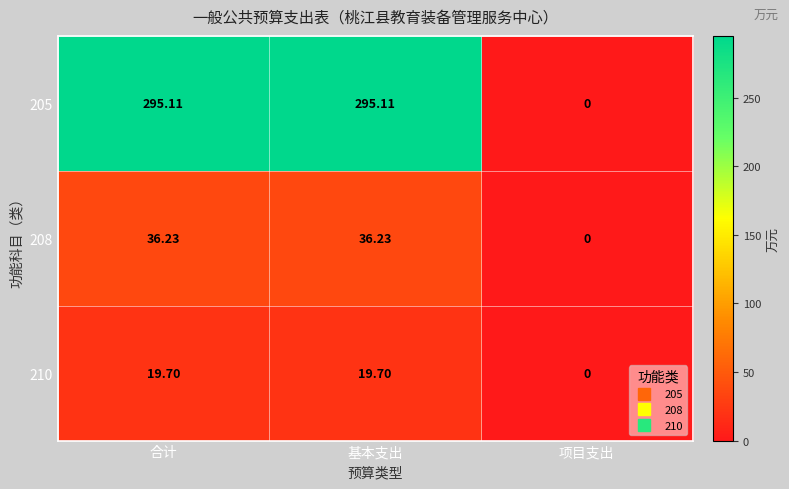

At which label does 208 reach its minimum?

项目支出